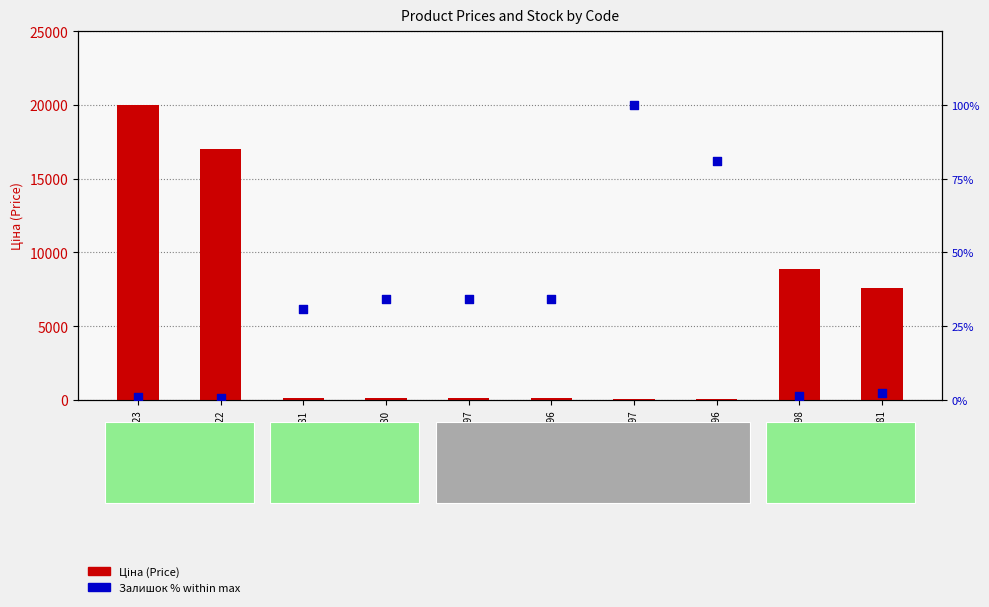

What is the total value across all series at 247132181?

144.9